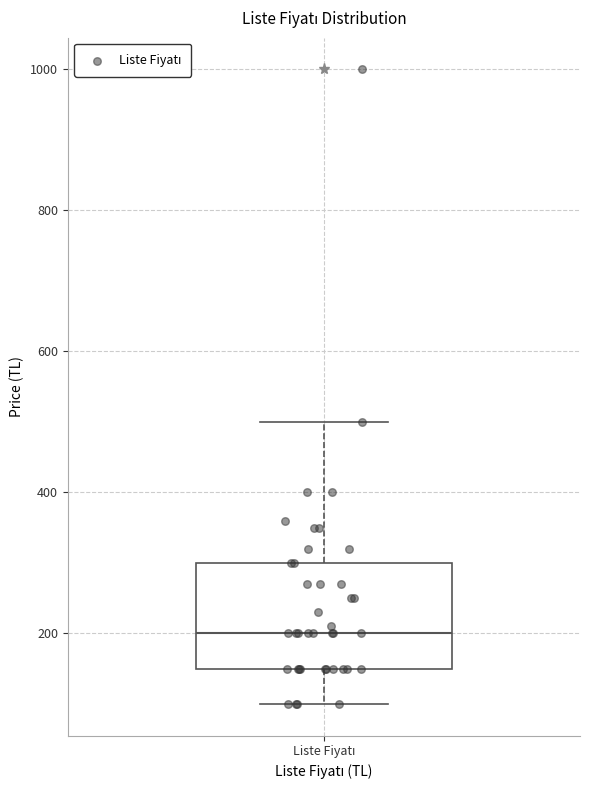

Where is the upper edge of the box for Liste Fiyatı on the y-axis? The values are not printed on the chart, so give them approximately, as read against the axis.

300